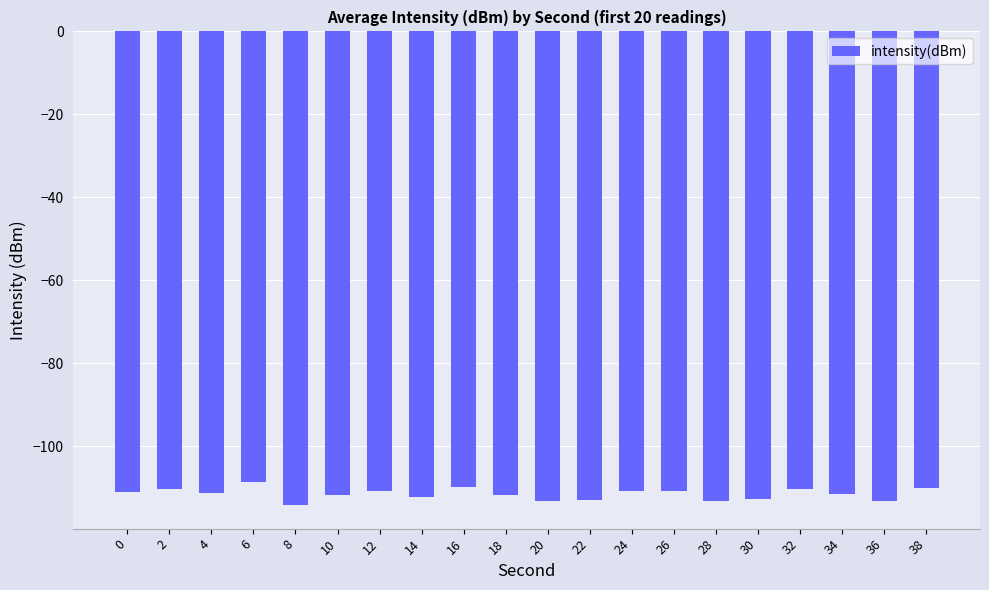

What is the smallest value displayed?

-114.2